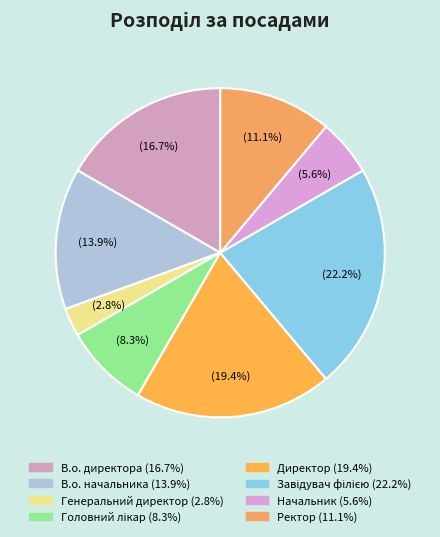

True or false: В.о. директора accounts for 5% of the total.

False